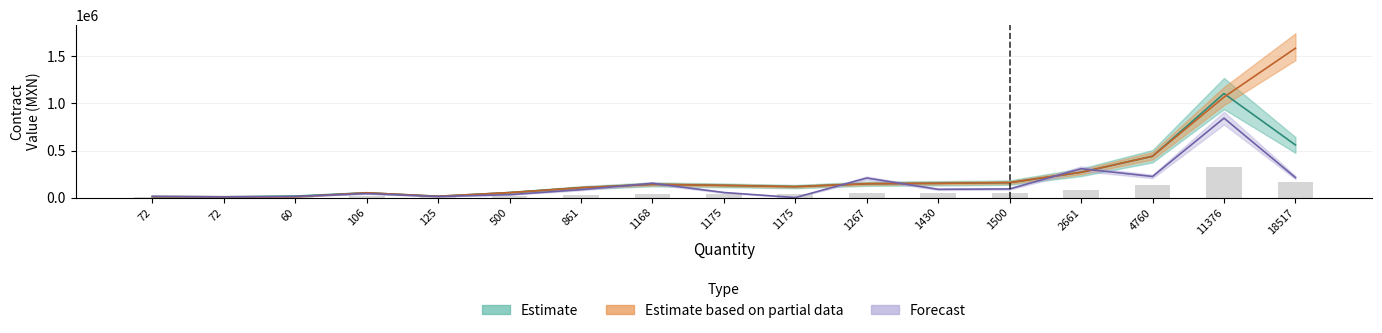

Read the contracts.items.valueMxIMSS value at 500.

52969.0